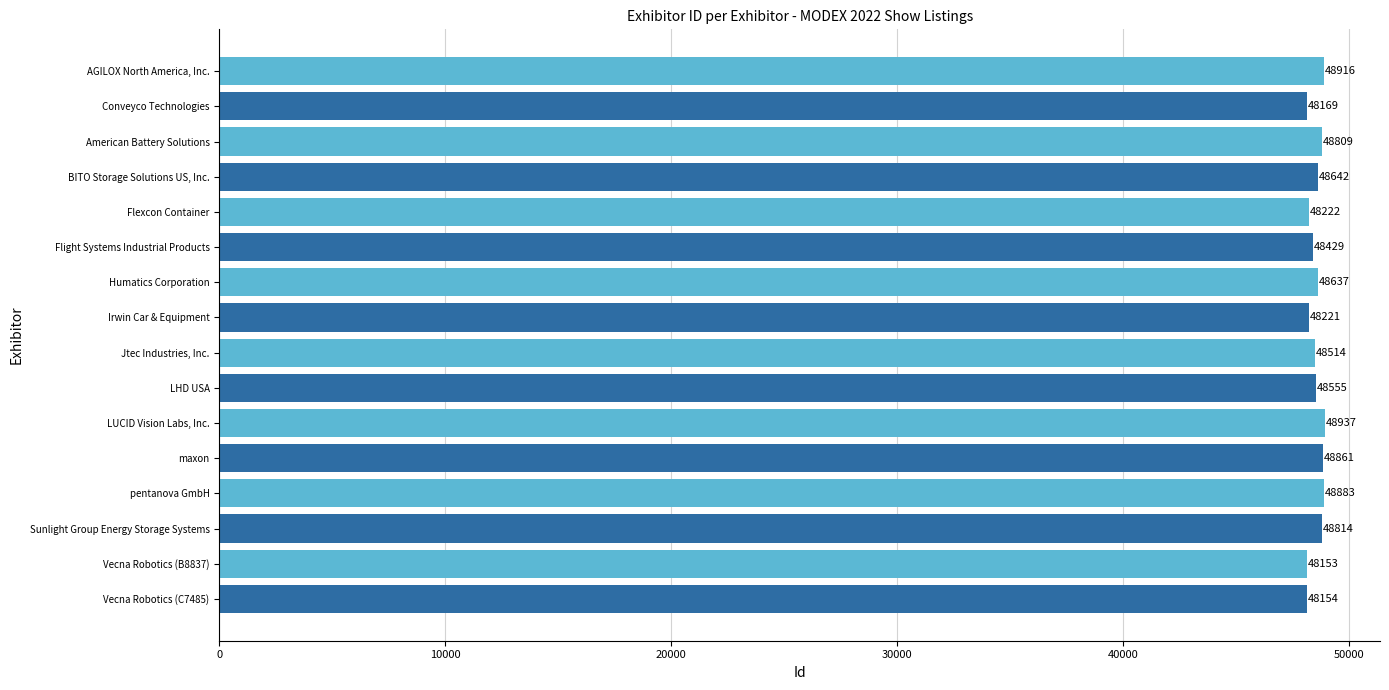

Count the number of data series in this chart.

1